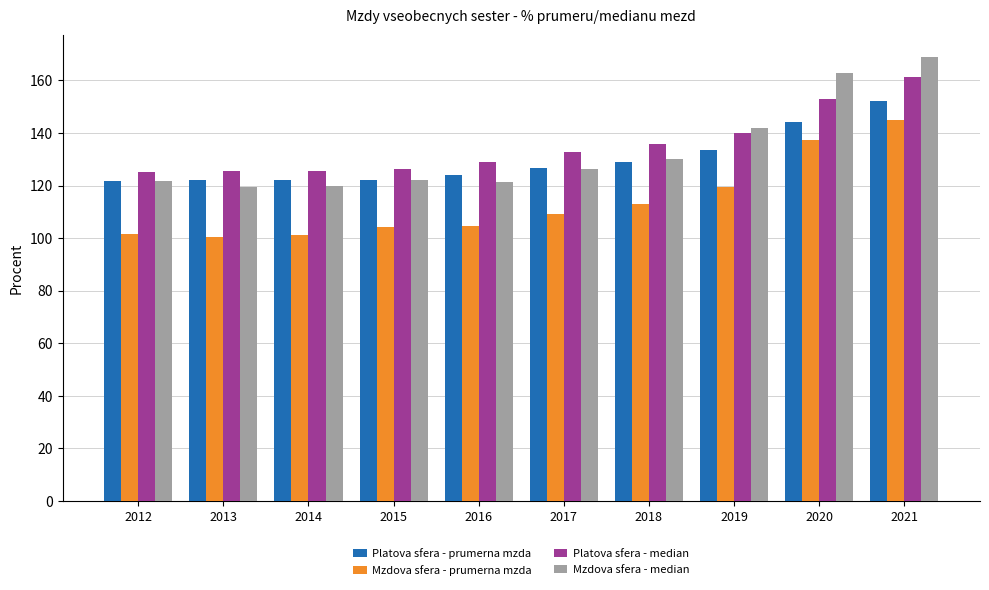

Is it true that Platova sfera - median equals 161.2 at 2021?

True